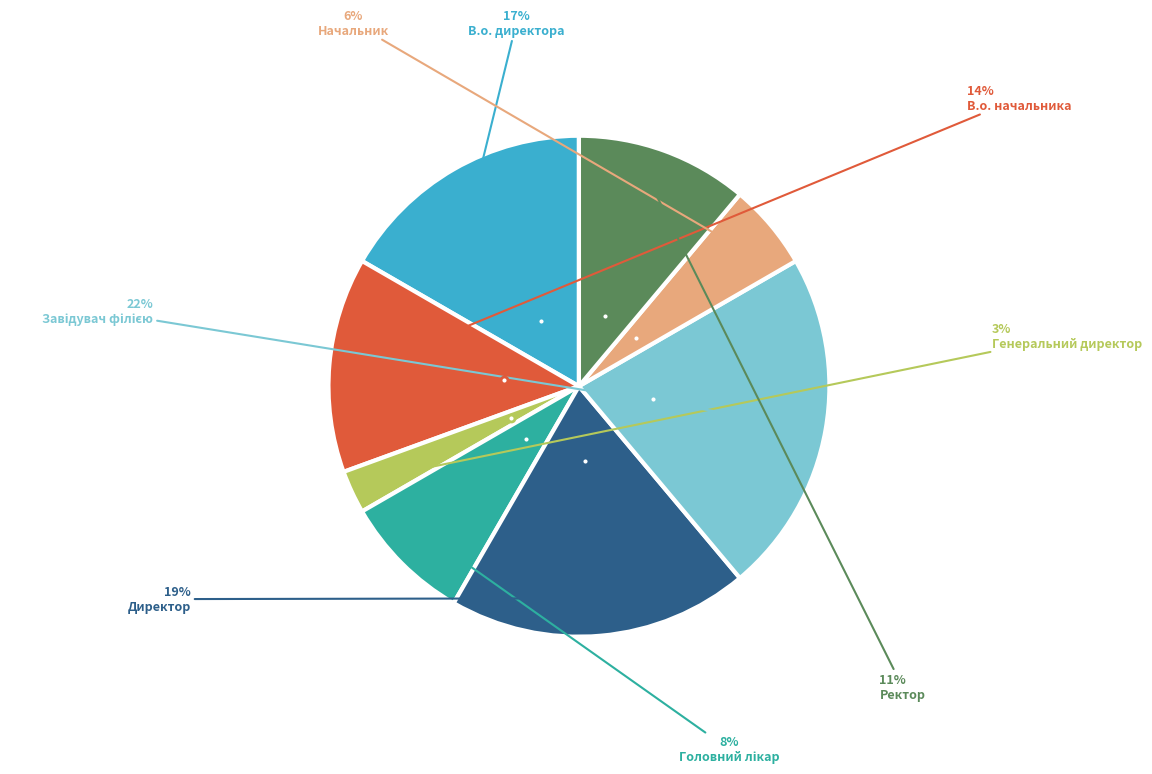

Does any single category account for the majority?

No